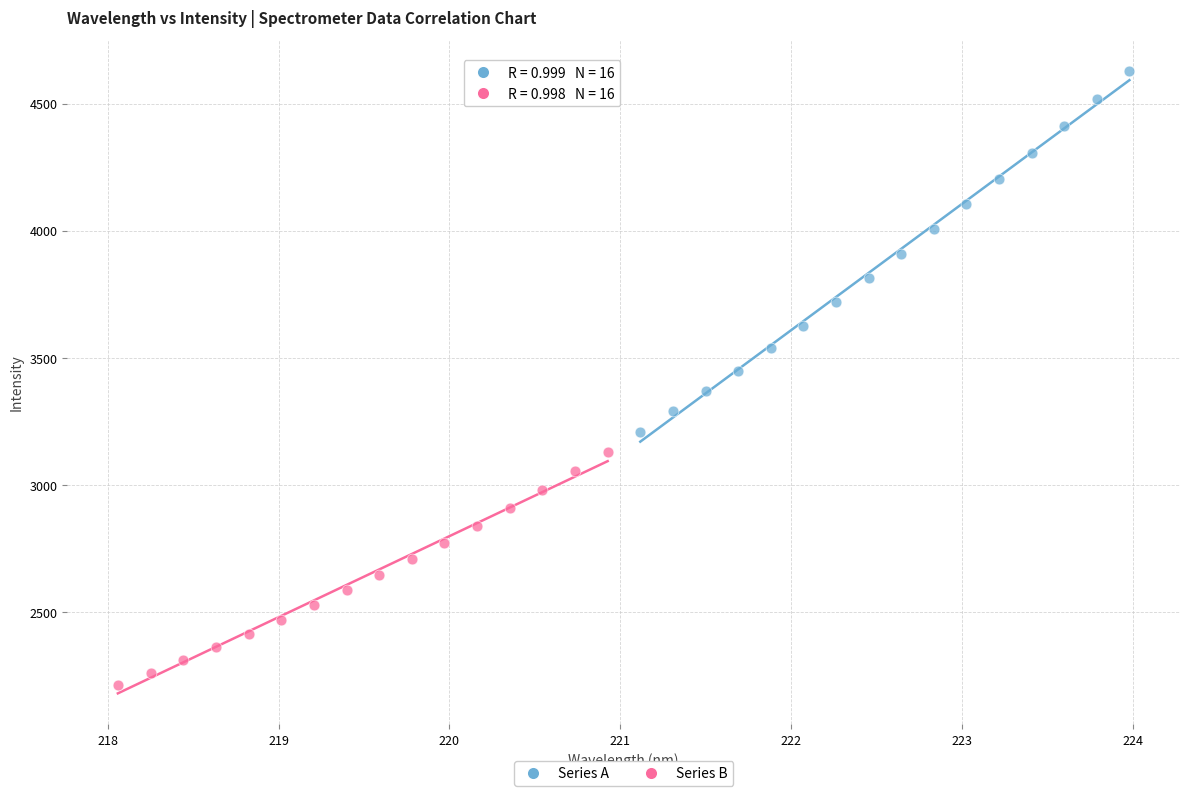

Which series has the widest spread of Y values?

Series A